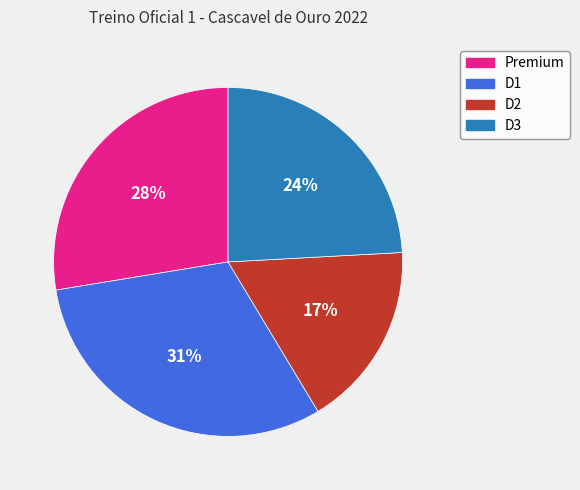

Combined, do D1 and D3 account for over 50%?

Yes